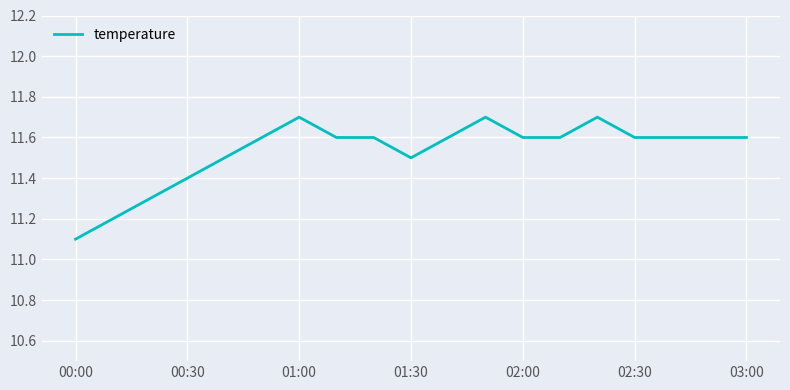

What is the minimum value shown in the chart?

11.1